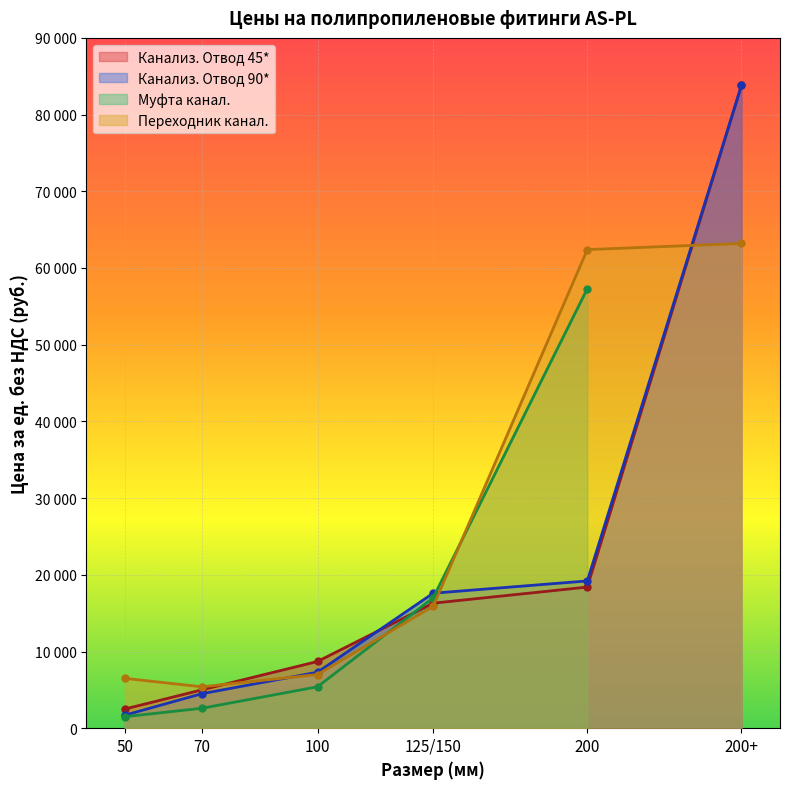

What position from the left is 200?

5